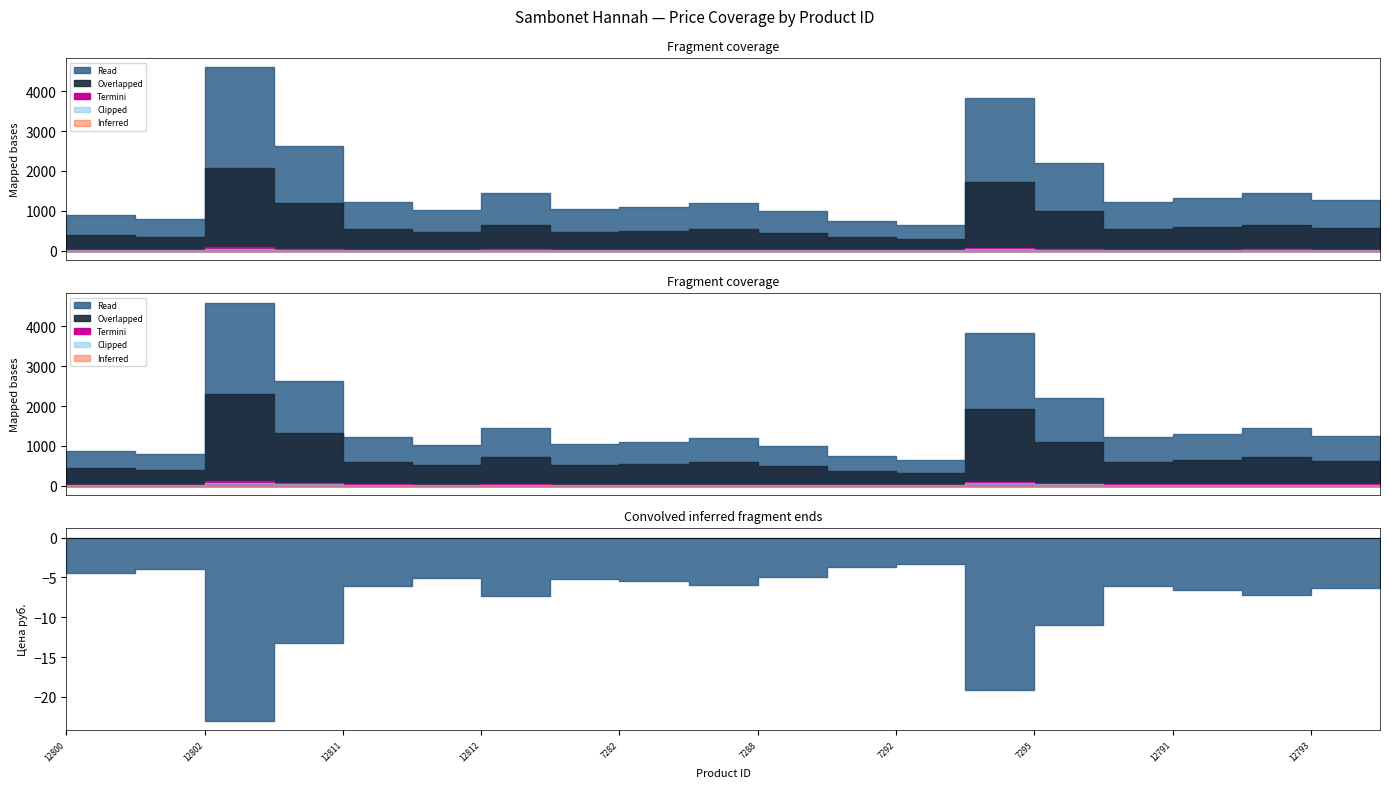

Which has a higher value, 12812 or 7293?

7293